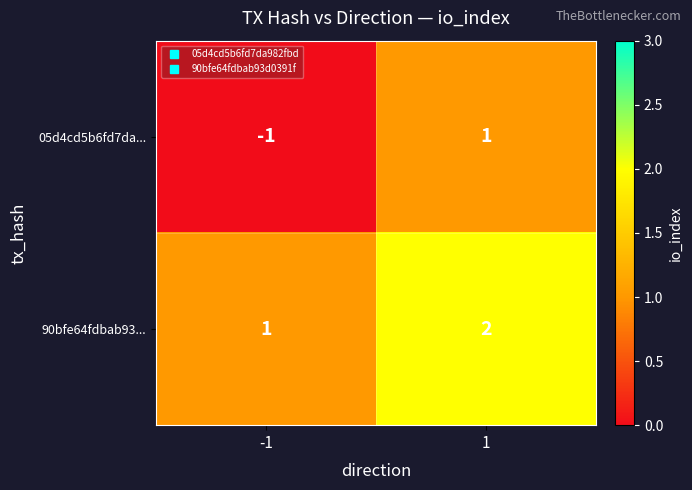

At how many categories does at least one series exceed 0?

2